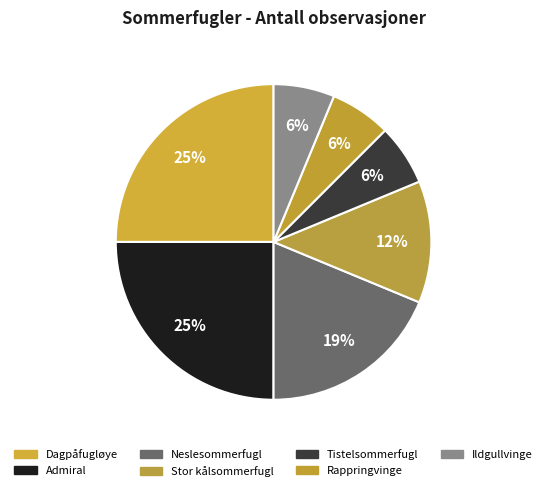

To the nearest percent, what percentage of the pie is Tistelsommerfugl?

6%